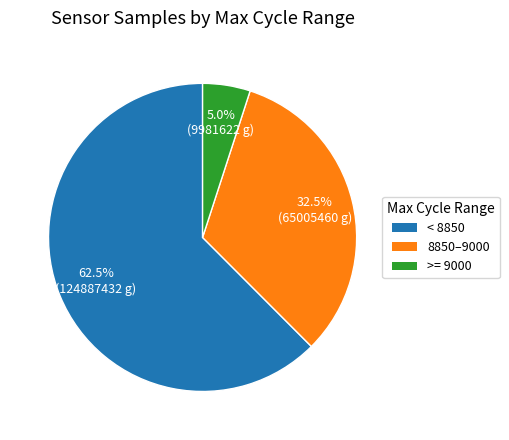

What is the largest slice in the pie chart?

< 8850